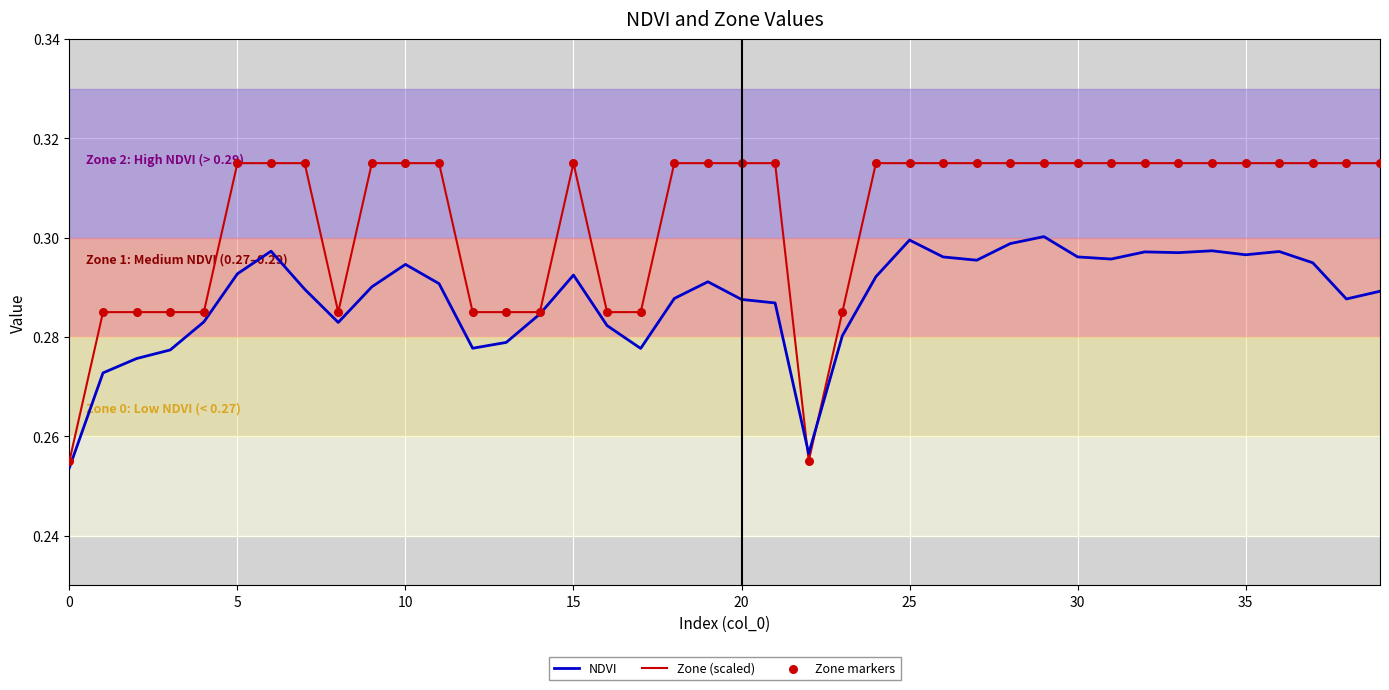

At how many categories does at least one series exceed 0?

40